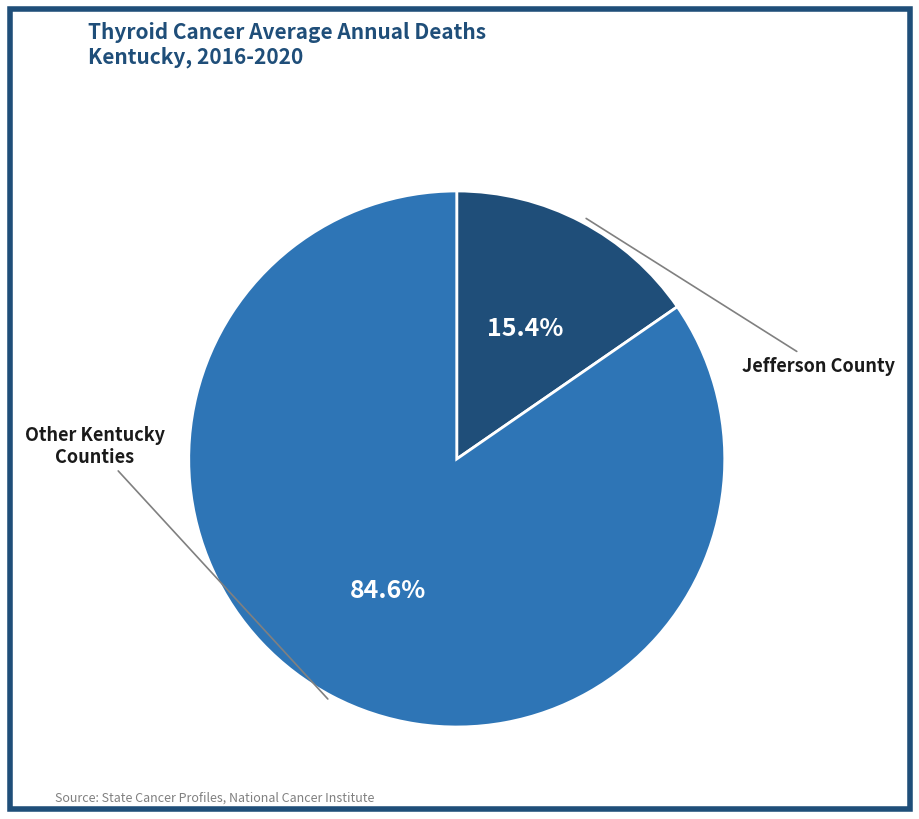

Does any single category account for the majority?

Yes